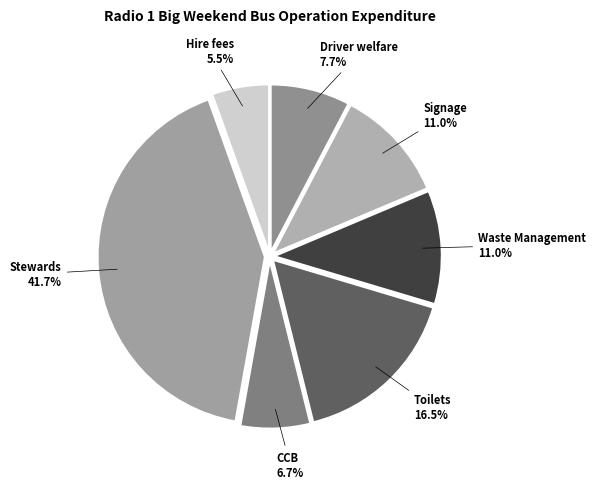

Which has a higher value, Toilets or Hire fees?

Toilets